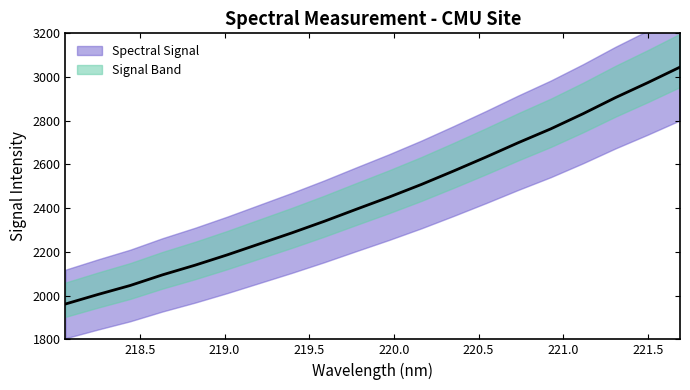

Which category has the highest value across all series?

221.6902